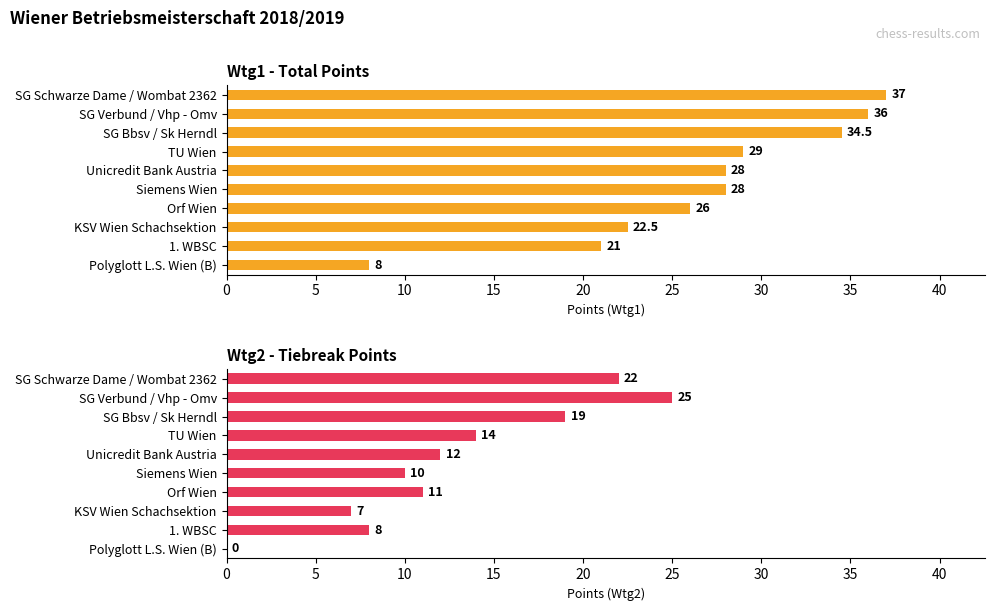

What is the value of the Wtg2 bar at the 5th from the left?

12.0